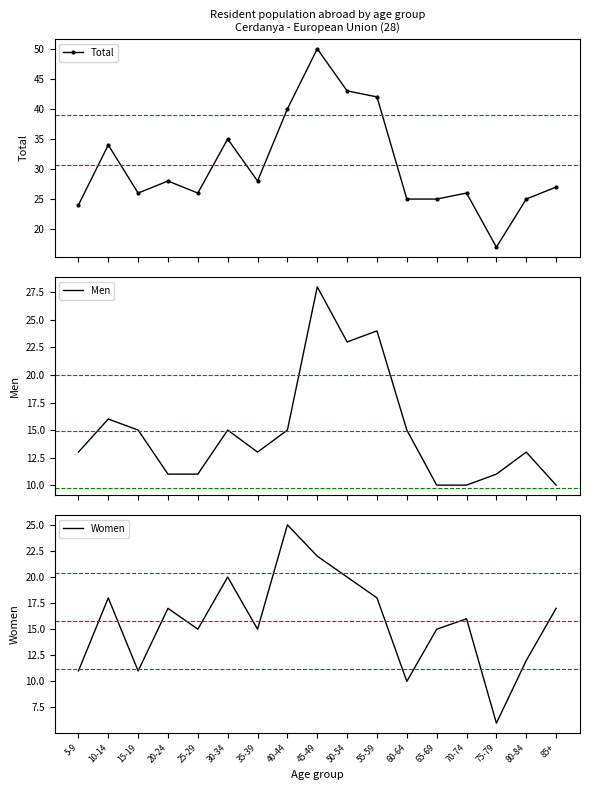

True or false: Total and Women cross at least once.

False